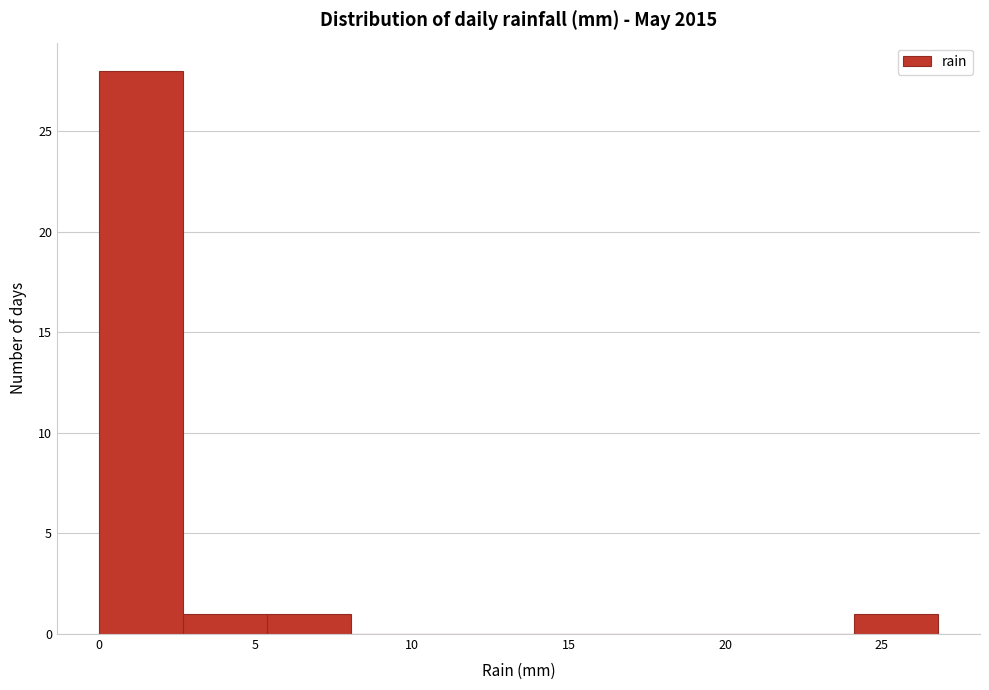

Reading left to right, list every bar in this chart as the range it spans on the x-axis followed by its height. Neither the bar edges nor the heights are printed on the chart, so give them approximately, as read against the axes.

0.0 to 2.5: 28
2.5 to 5.5: 1
5.5 to 8.0: 1
8.0 to 10.5: 0
10.5 to 13.5: 0
13.5 to 16.0: 0
16.0 to 19.0: 0
19.0 to 21.5: 0
21.5 to 24.0: 0
24.0 to 27.0: 1